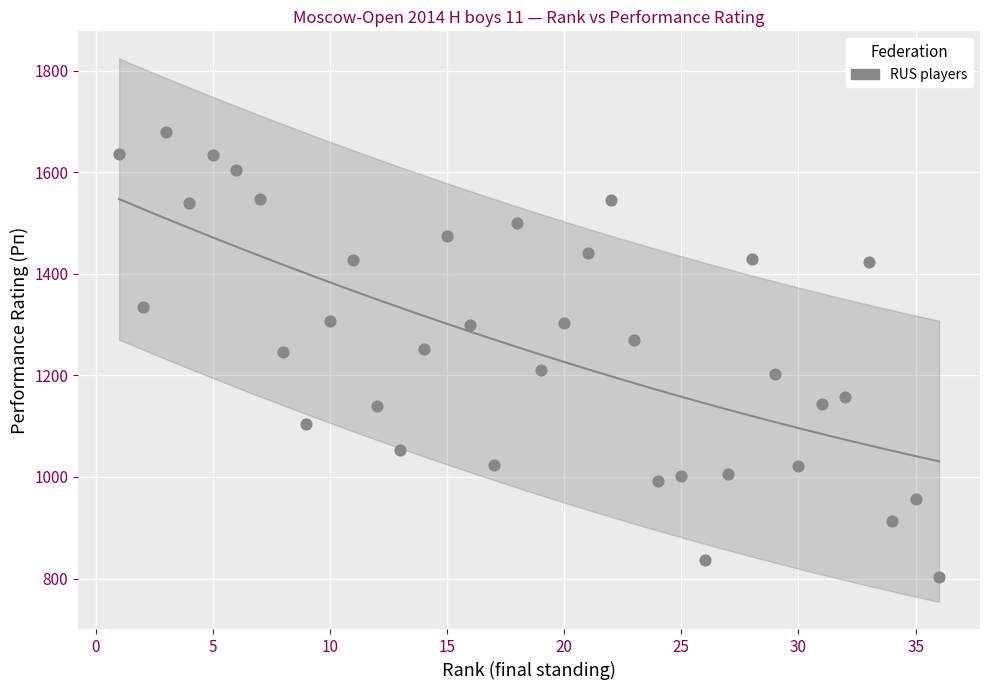

What is the range of Y values (max minus min)?

877